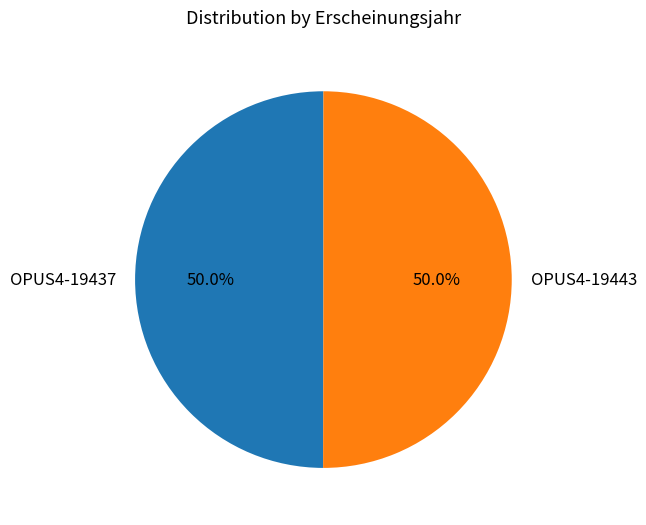

What portion of the pie excludes OPUS4-19443?

50.0%